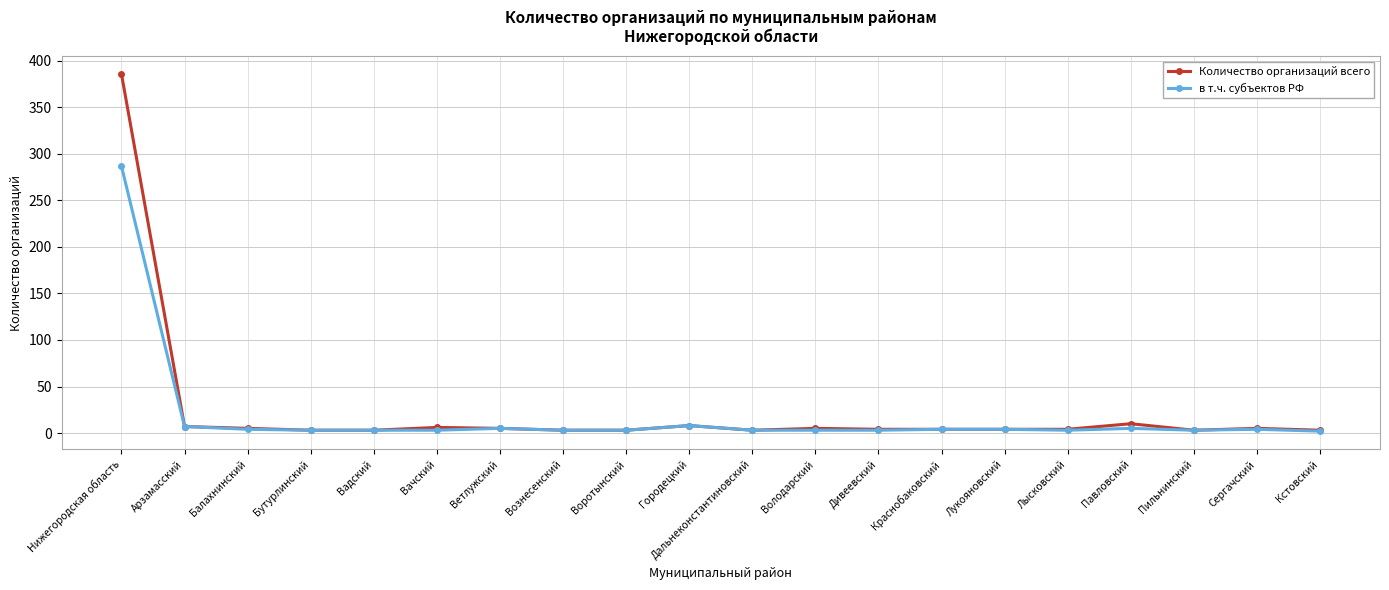

Rank the series by their maximum value, from lowest to highest.

в т.ч. субъектов РФ, Количество организаций всего